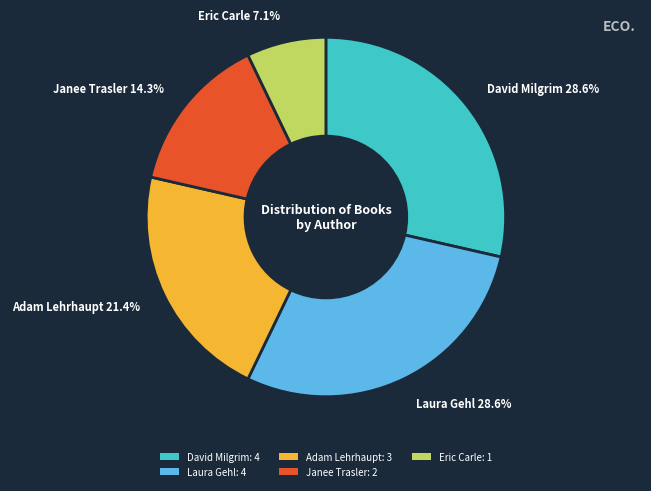

Does Eric Carle: 1 account for over 50% of the chart?

No